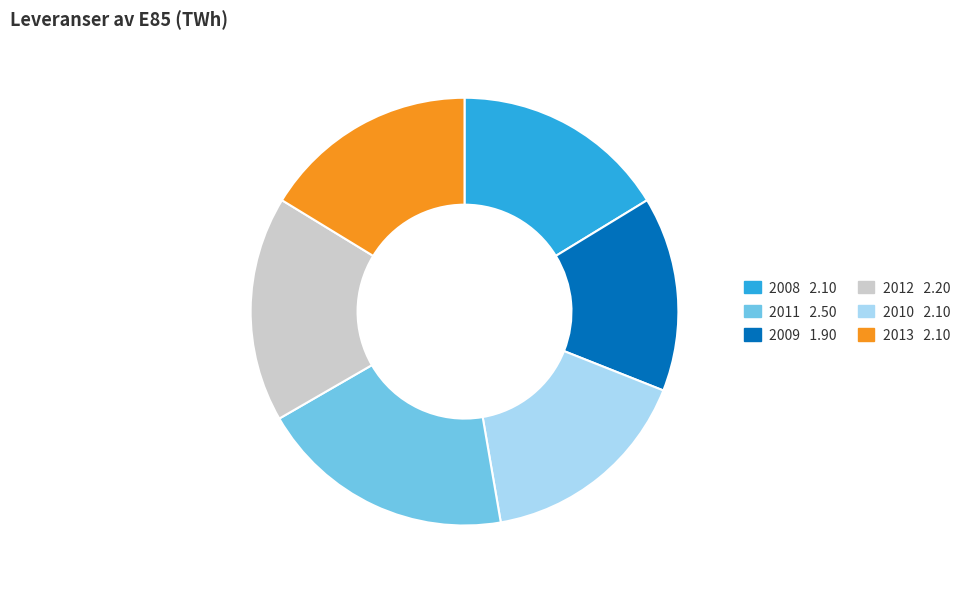

Is there a majority slice in this chart?

No